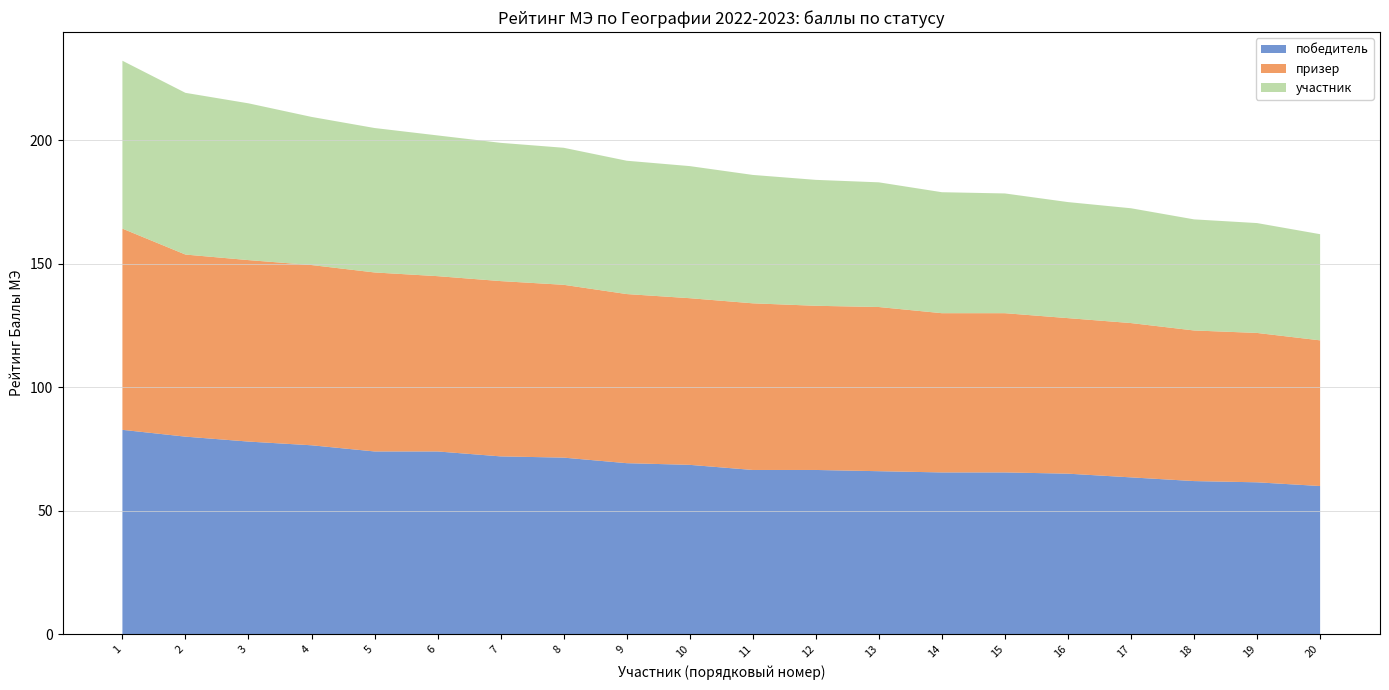

Reading left to right, extract all data points from this chart.

победитель: 1=82.8	2=80.0	3=78.0	4=76.5	5=74.0	6=74.0	7=72.0	8=71.5	9=69.2	10=68.6	11=66.5	12=66.5	13=66.0	14=65.5	15=65.5	16=65.0	17=63.5	18=62.0	19=61.5	20=60.0
призер: 1=81.5	2=73.8	3=73.5	4=73.0	5=72.5	6=71.0	7=71.0	8=70.0	9=68.5	10=67.5	11=67.5	12=66.5	13=66.5	14=64.5	15=64.5	16=63.0	17=62.5	18=61.0	19=60.5	20=59.0
участник: 1=68.0	2=65.5	3=63.5	4=60.0	5=58.5	6=57.0	7=56.0	8=55.5	9=54.0	10=53.5	11=52.0	12=51.0	13=50.5	14=49.0	15=48.5	16=47.0	17=46.5	18=45.0	19=44.5	20=43.0